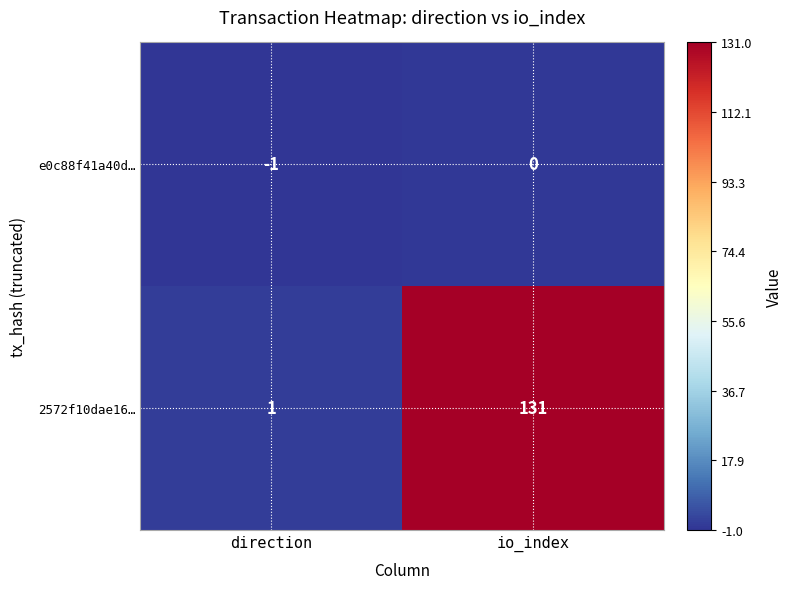

What is the spread (max minus min) of values at io_index?

131